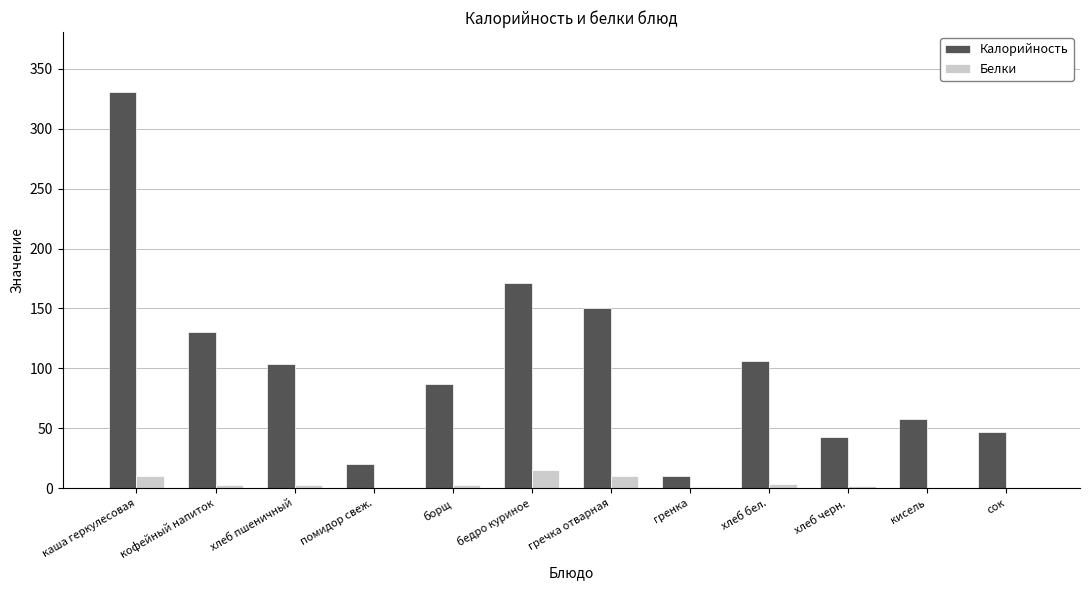

The Калорийность series shows 106.0 at хлеб бел.. True or false?

True